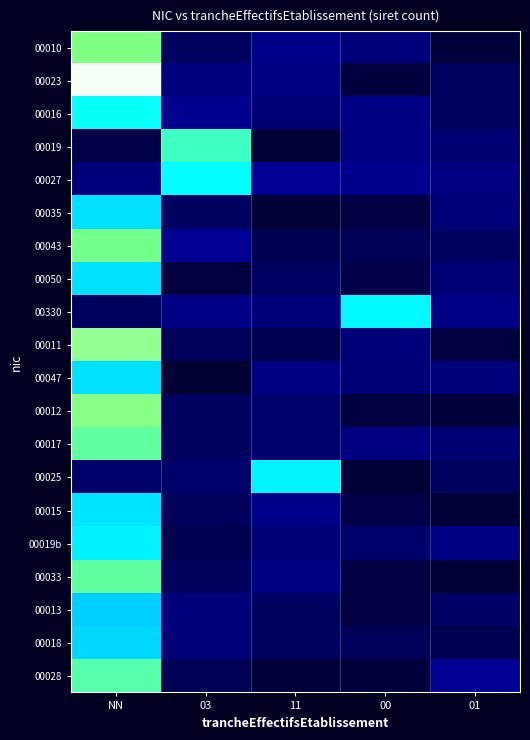

Which category has the highest value across all series?

NN